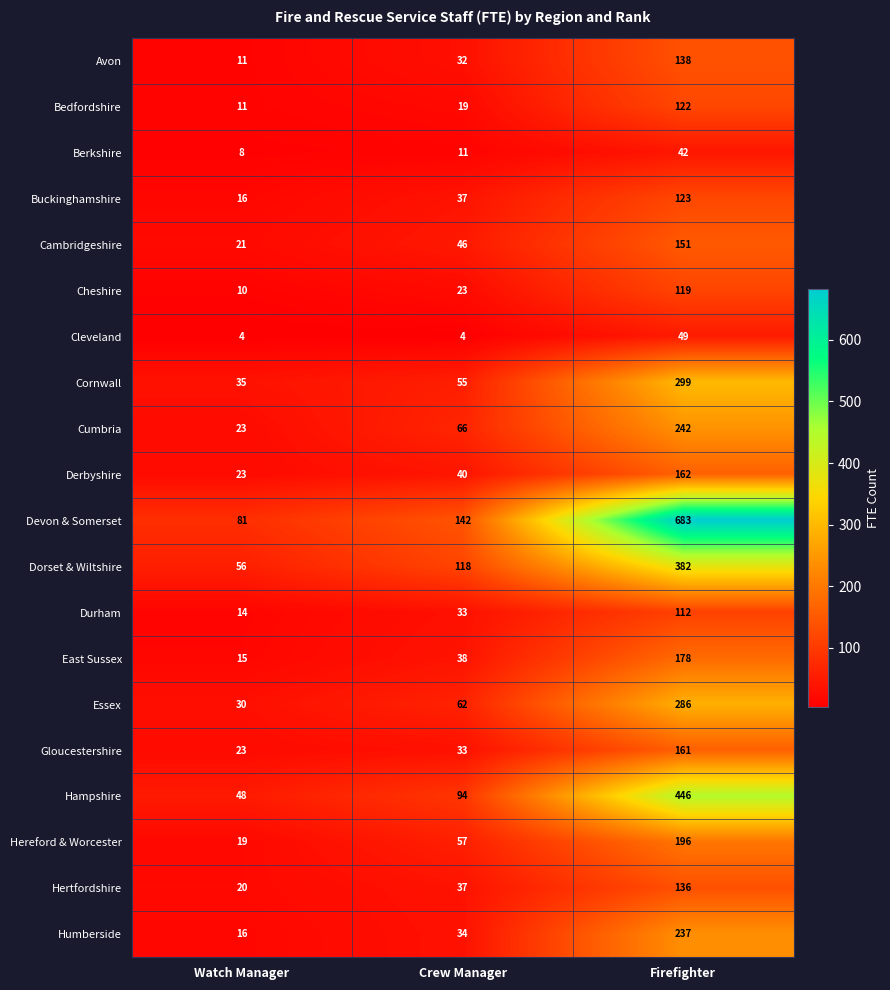

What is the average value of the Bedfordshire series?

51